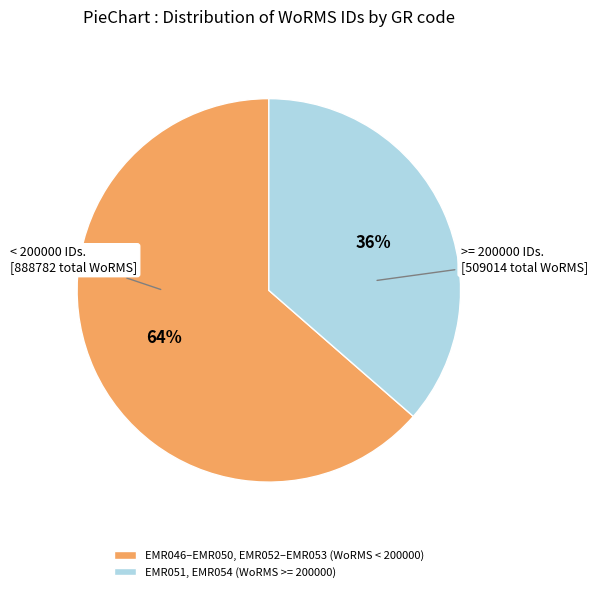

Is the sum of EMR051, EMR054 (WoRMS >= 200000) and EMR046–EMR050, EMR052–EMR053 (WoRMS < 200000) greater than half?

Yes